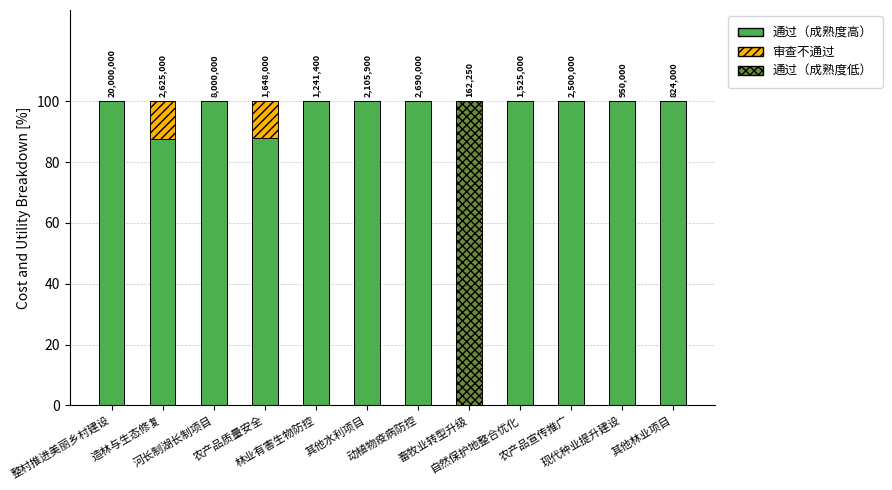

What is the sum of all 通过（成熟度高） values?

1075.3